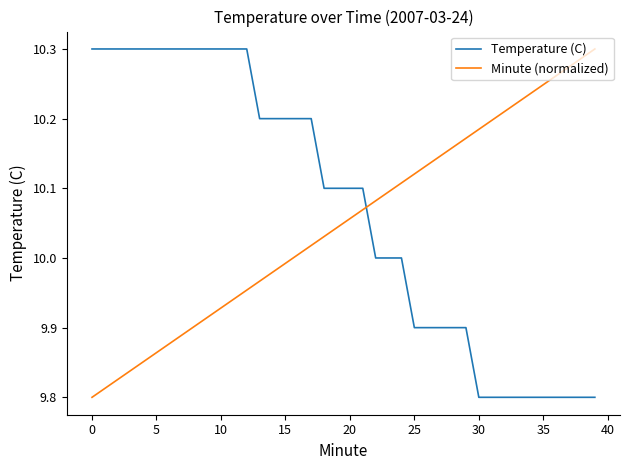

How many intersections are there between Minute (normalized) and Temperature (C)?

1